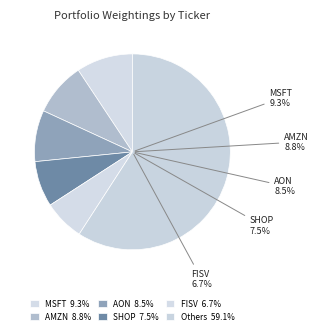

Is BRKA the majority of the pie?

No